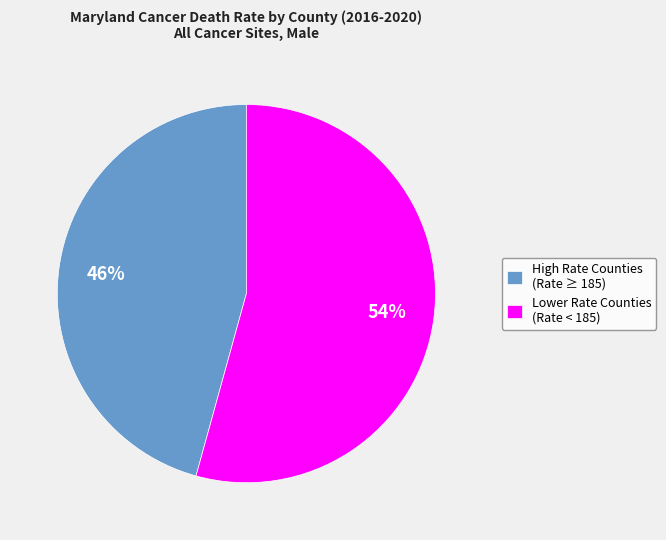

What is the smallest slice in the pie chart?

High Rate Counties (Rate ≥ 185)